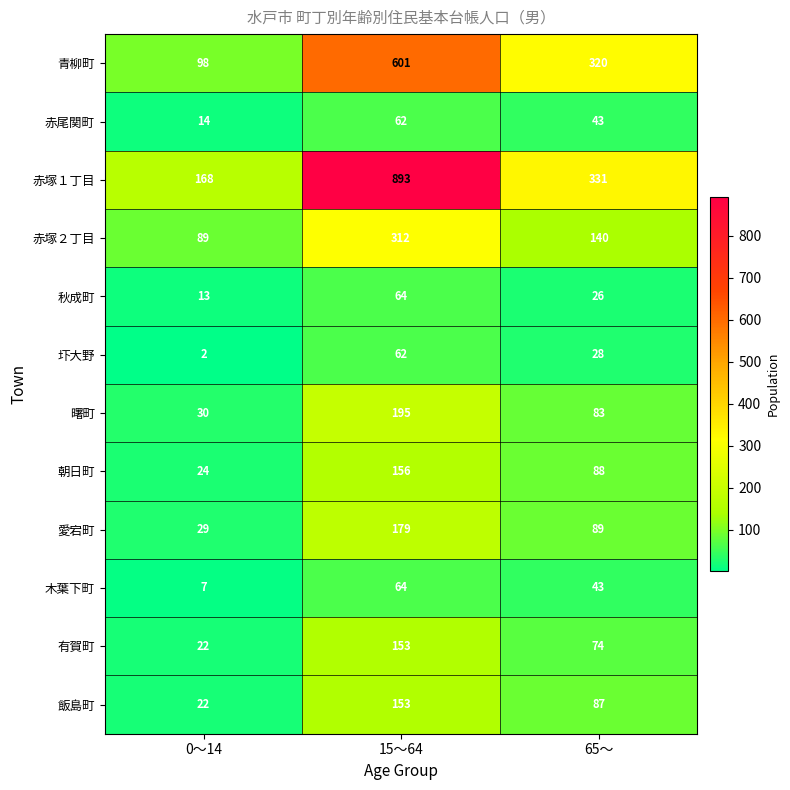

List the labels in order of 朝日町 value, smallest first.

0～14, 65～, 15～64